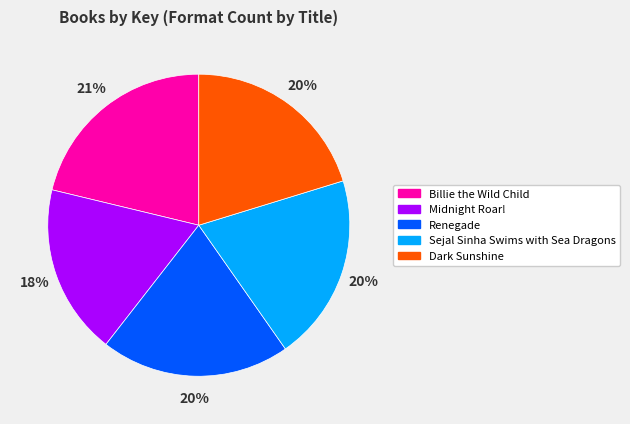

What is the smallest slice in the pie chart?

Midnight Roar!